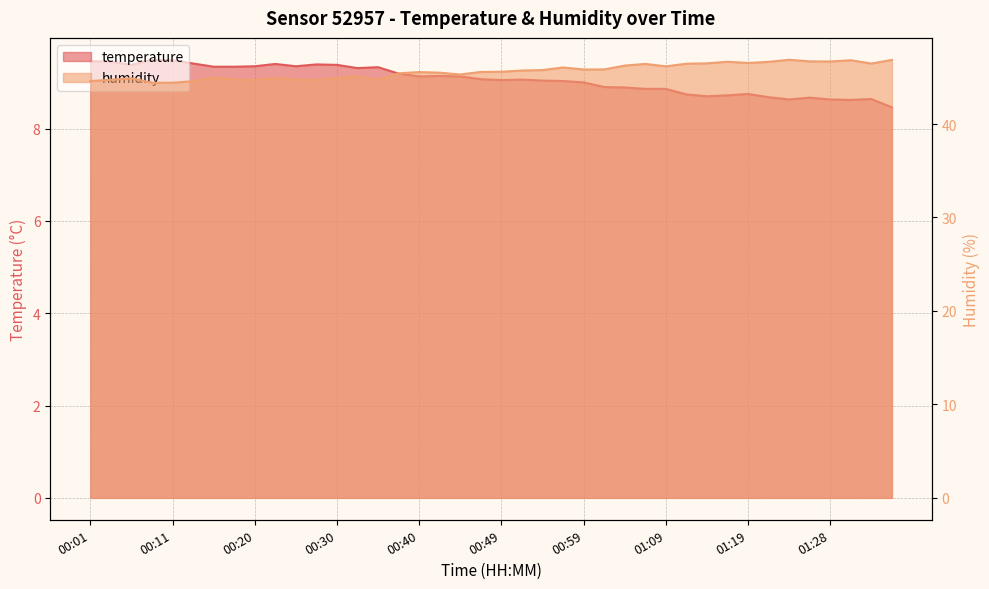

In temperature, how many points are lower than both neighbors (excluding endpoints)?

8